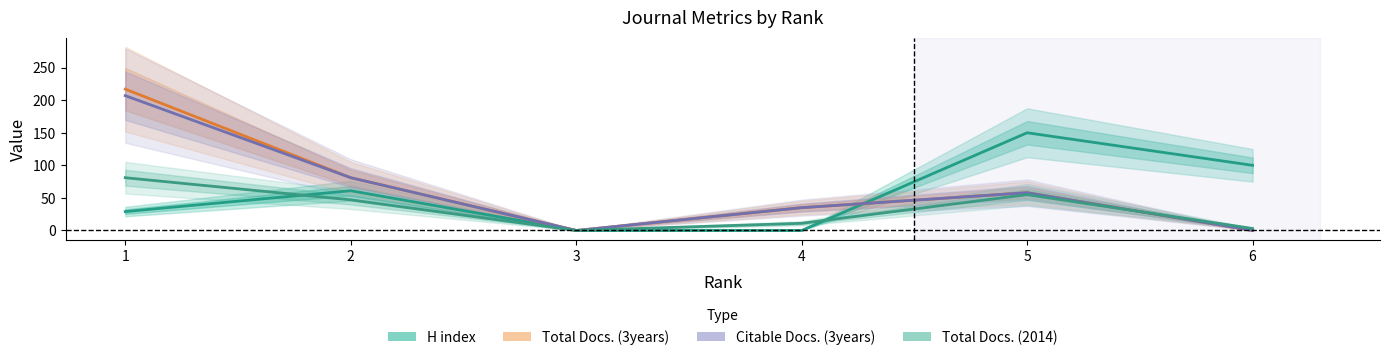

What is the approximate value of Total Docs. (3years) at 1, to the nearest 10?

220